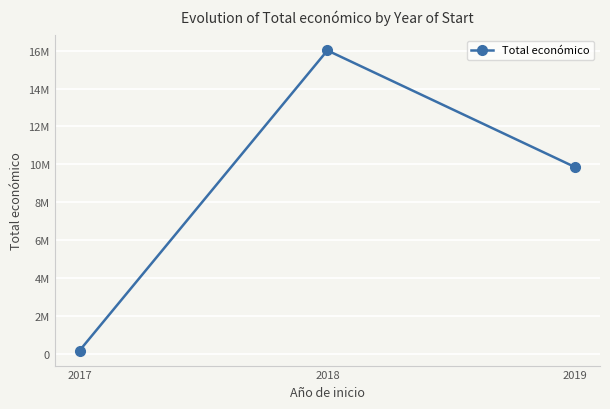

Rank the categories by value from lowest to highest.

2017, 2019, 2018